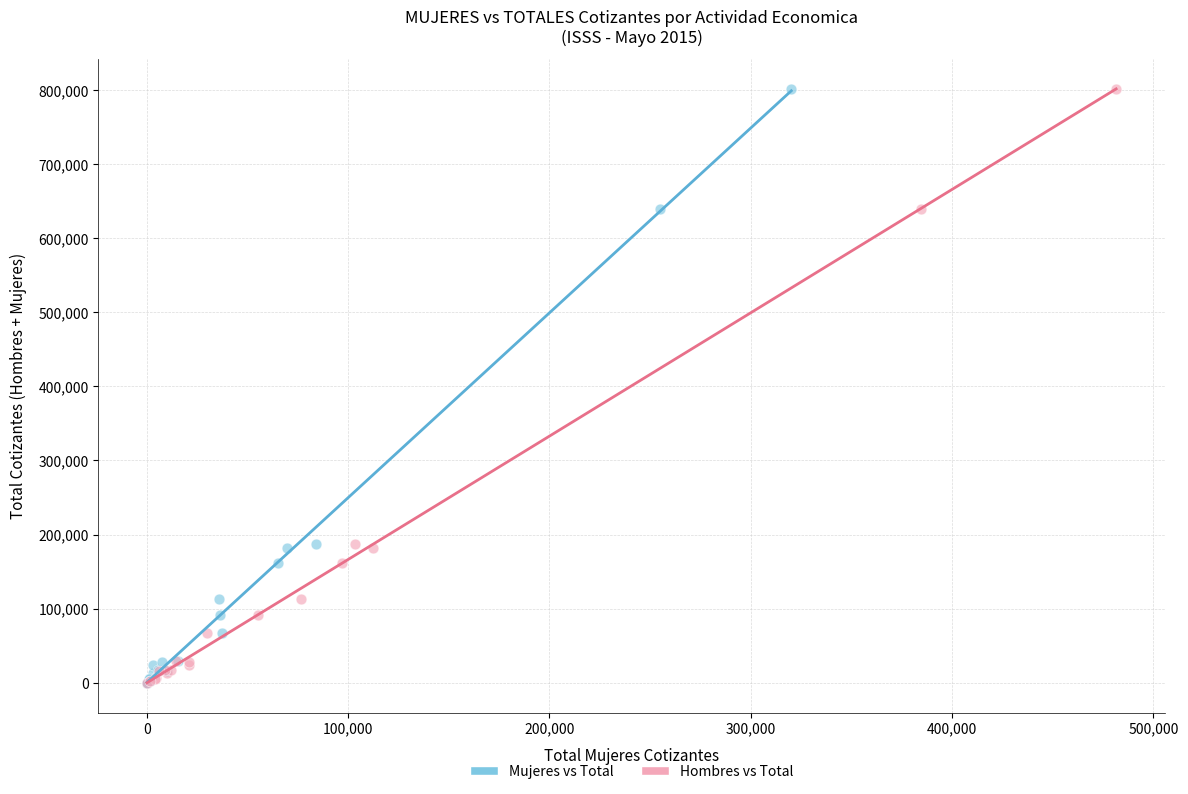

What are all the series names shown in the legend?

Mujeres vs Total, Hombres vs Total